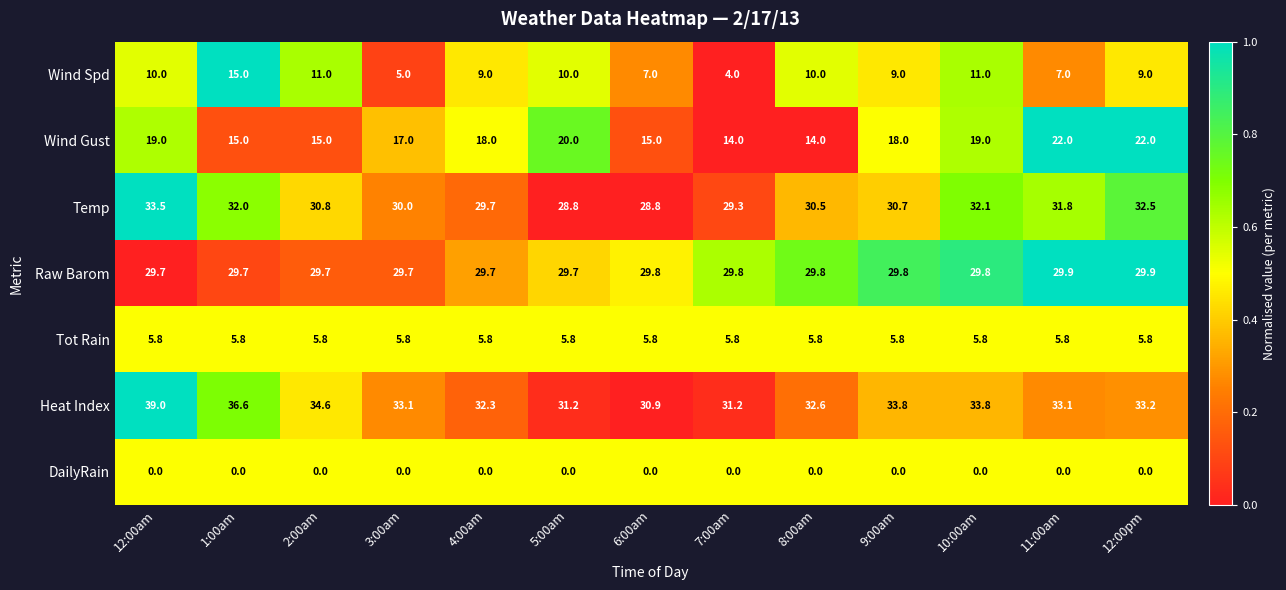

Which series has the largest total across all categories?

Heat Index